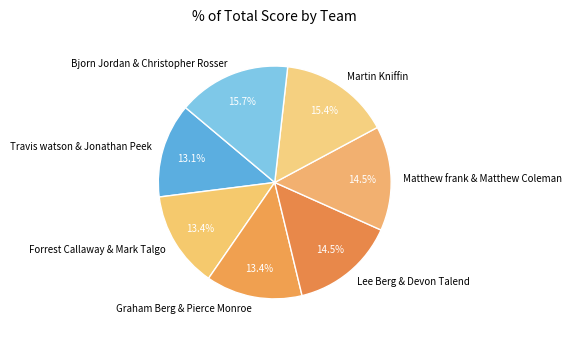

What is the ratio of the value at Martin Kniffin to the value at Matthew frank & Matthew Coleman?

1.1